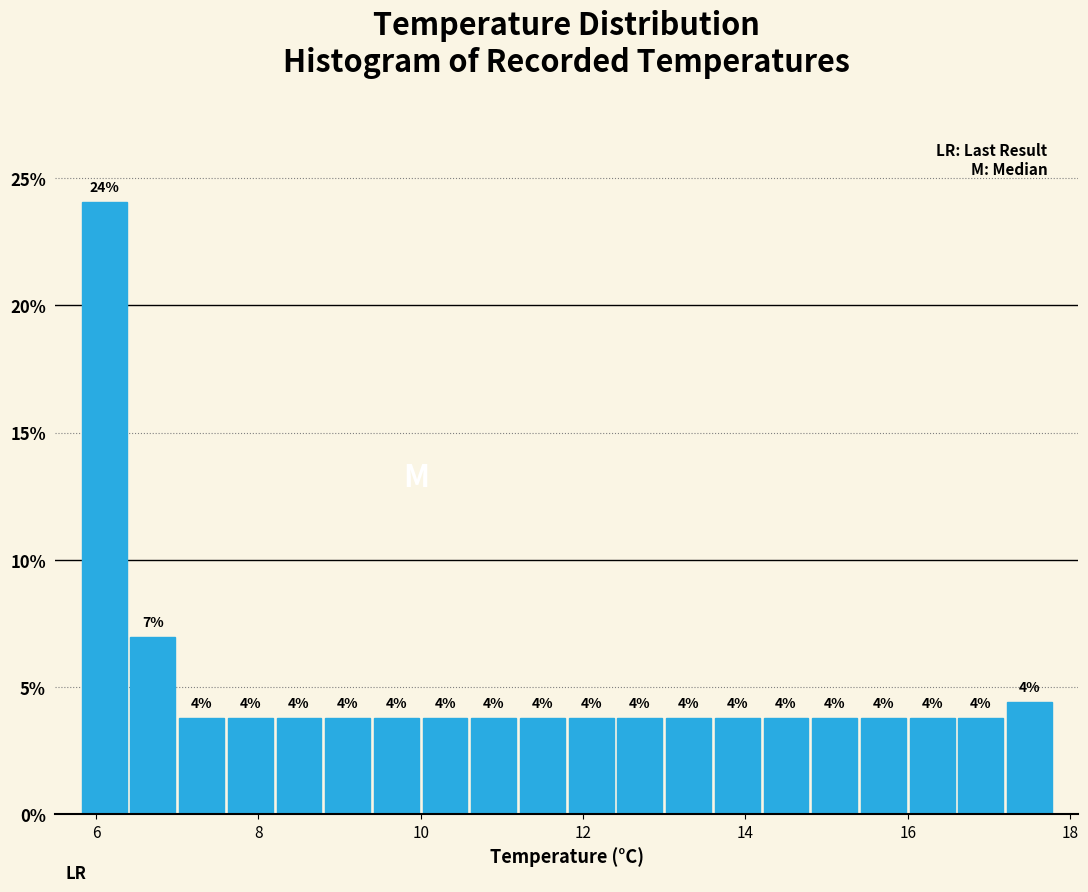

Around what value on the x-axis is the tallest bar? Give the approximate position of its centre, as read against the axis.

6.2